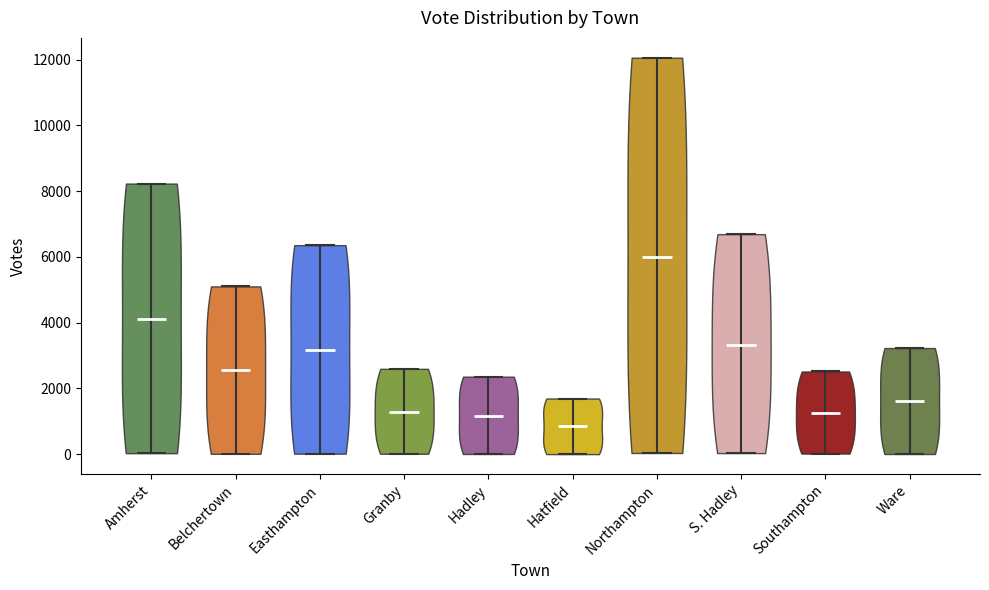

What is the lowest point the violin for Easthampton reaches on the y-axis? The values are not printed on the chart, so give them approximately, as read against the axis.

0